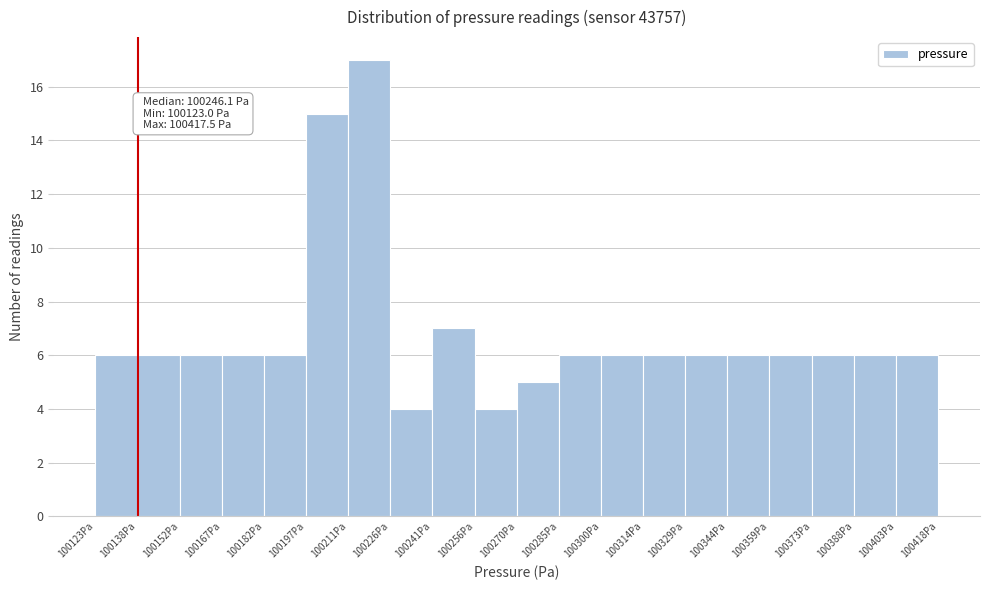

Which range on the x-axis has the tallest bar?

100212 to 100226